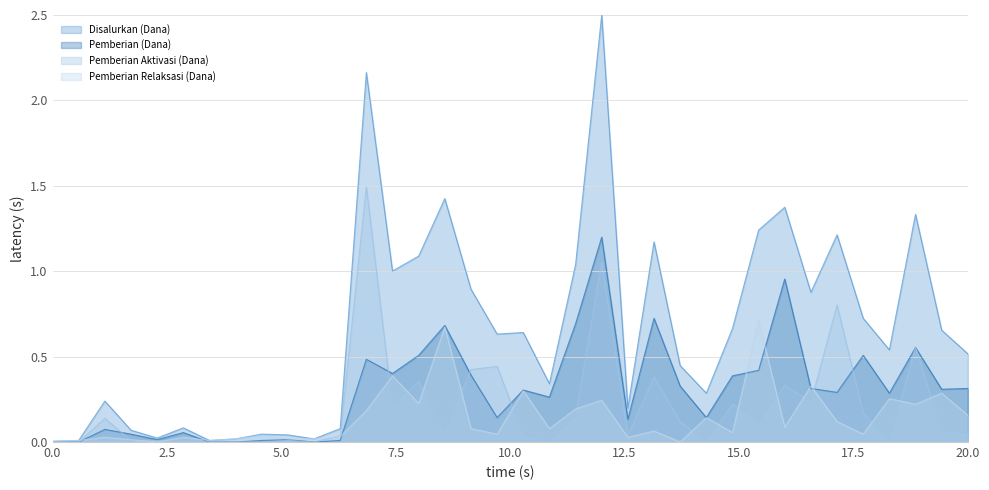

True or false: Pemberian Relaksasi (Dana) and Disalurkan (Dana) cross at least once.

False